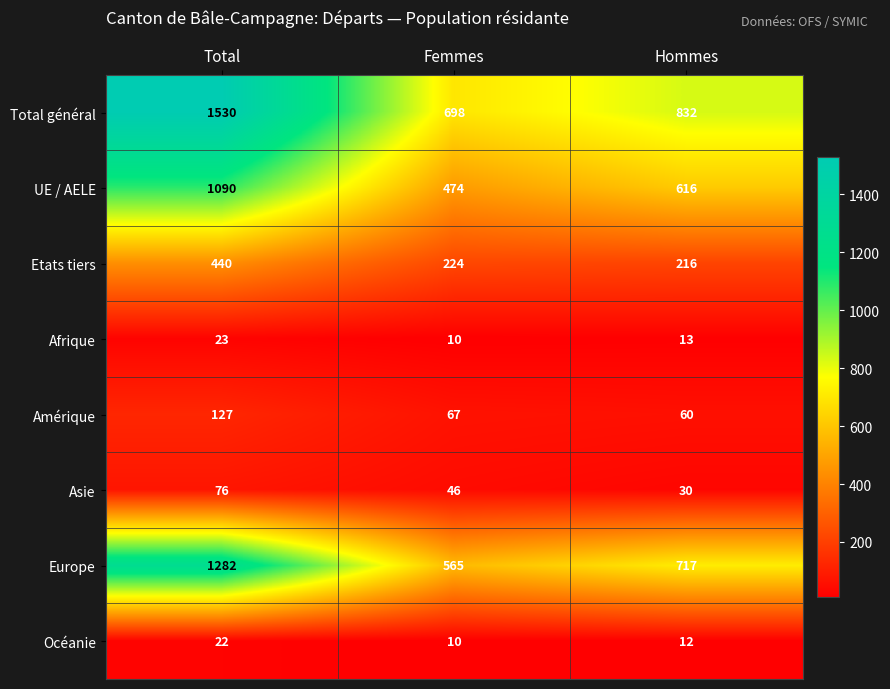

Which category has the lowest value across all series?

Femmes